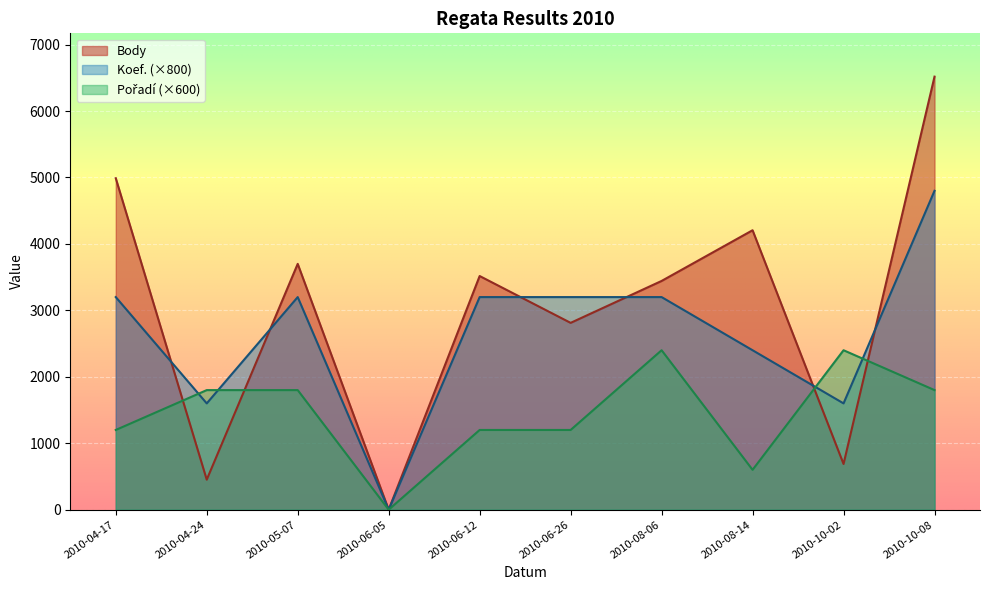

At which category does Koef. reach its first local peak?

2010-05-07